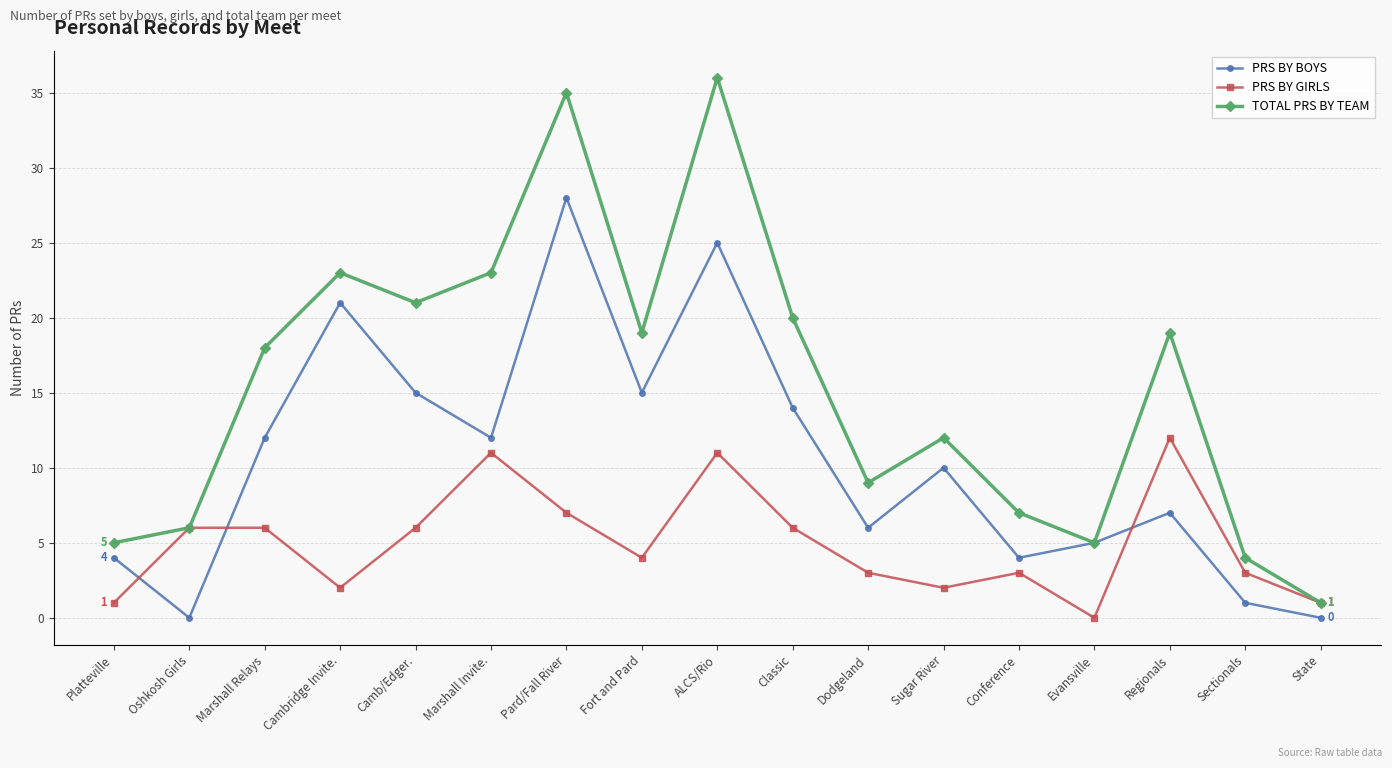

What position from the left is Conference?

13